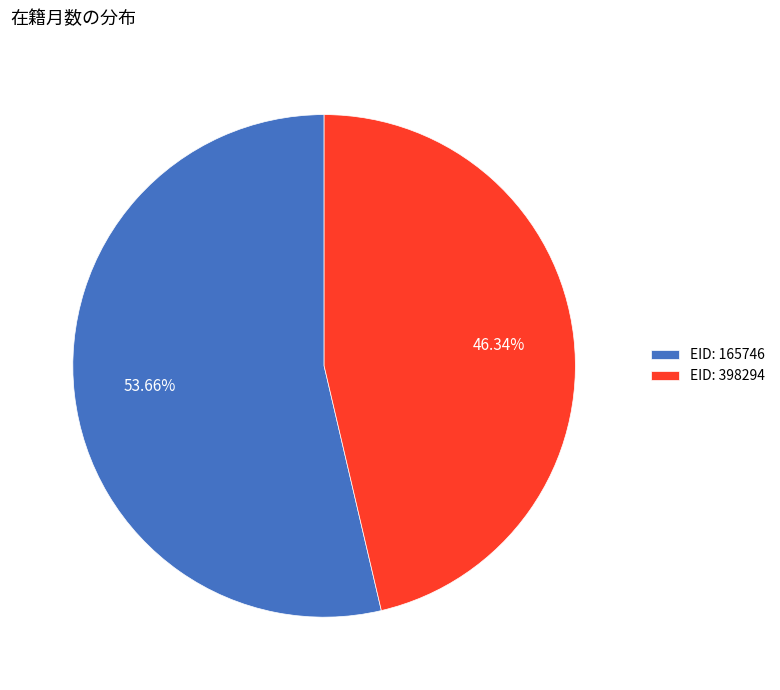

Rank the categories by value from lowest to highest.

EID: 398294, EID: 165746